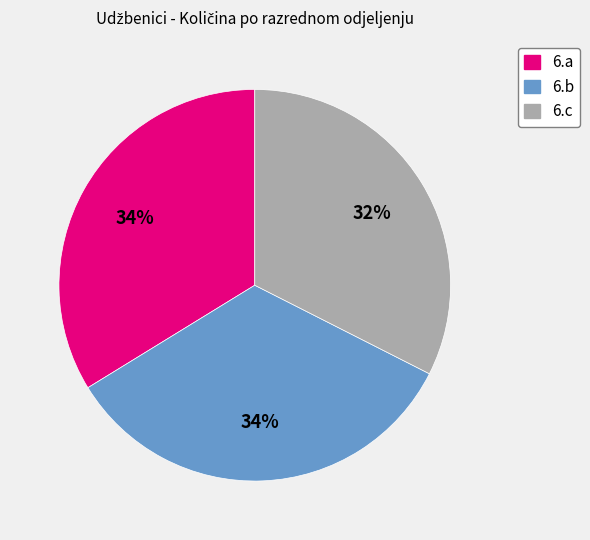

What is the smallest slice in the pie chart?

6.c